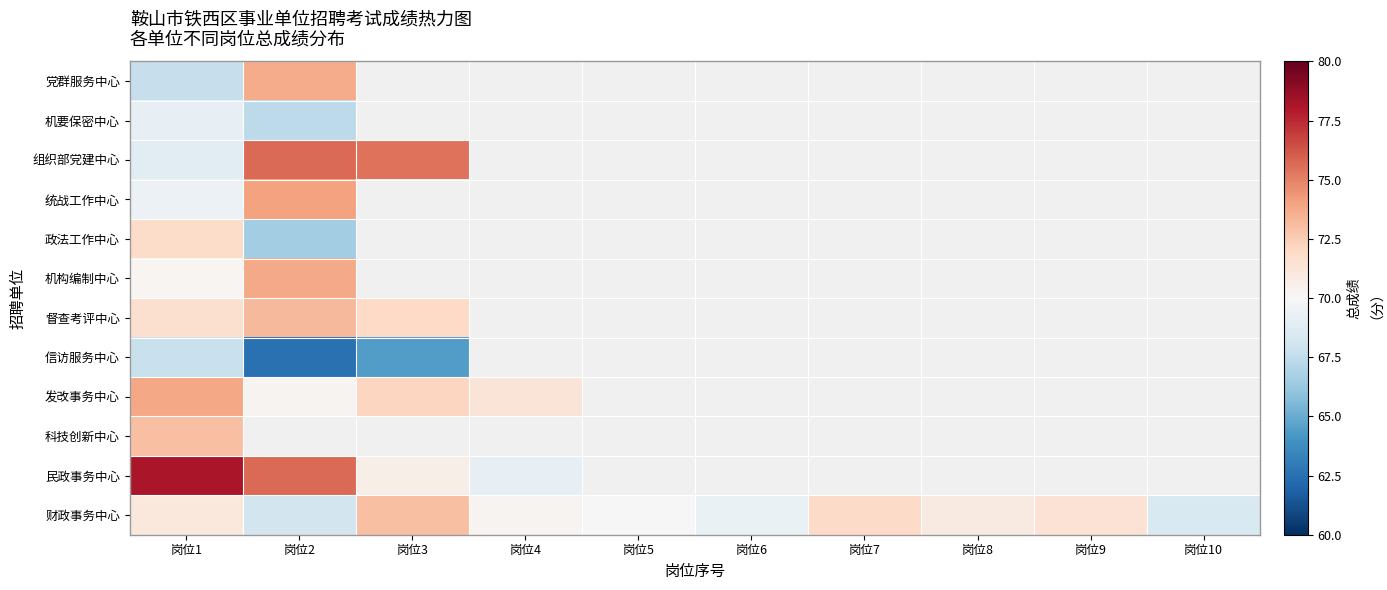

What is the minimum value for 机要保密中心?

67.4